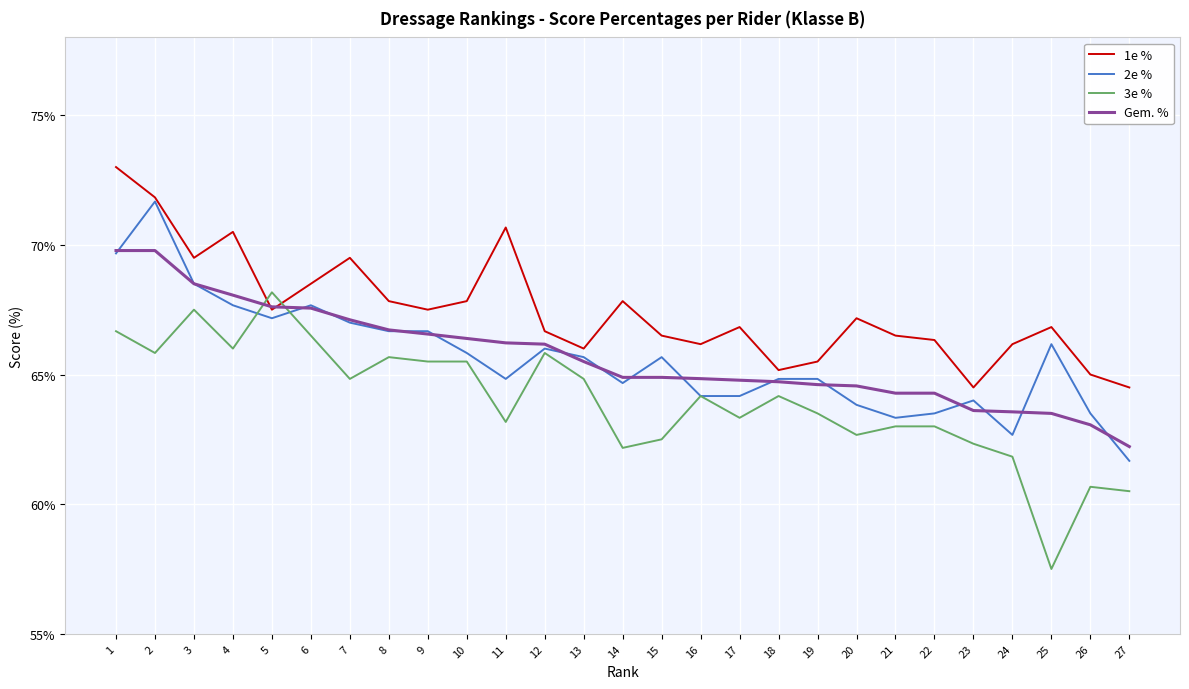

What is the average value of the 1e % series?

67.5